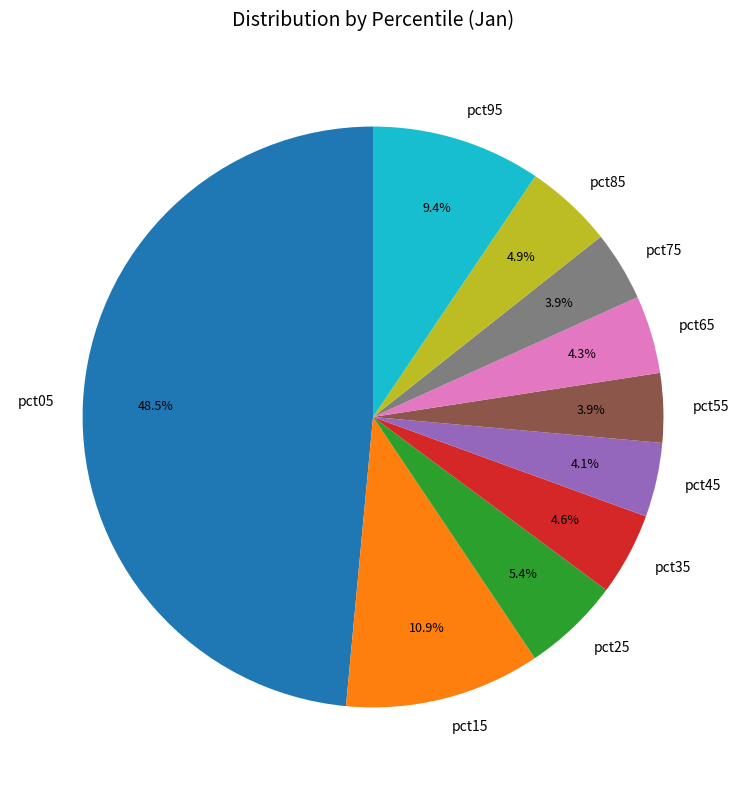

How many segments does this pie chart have?

10